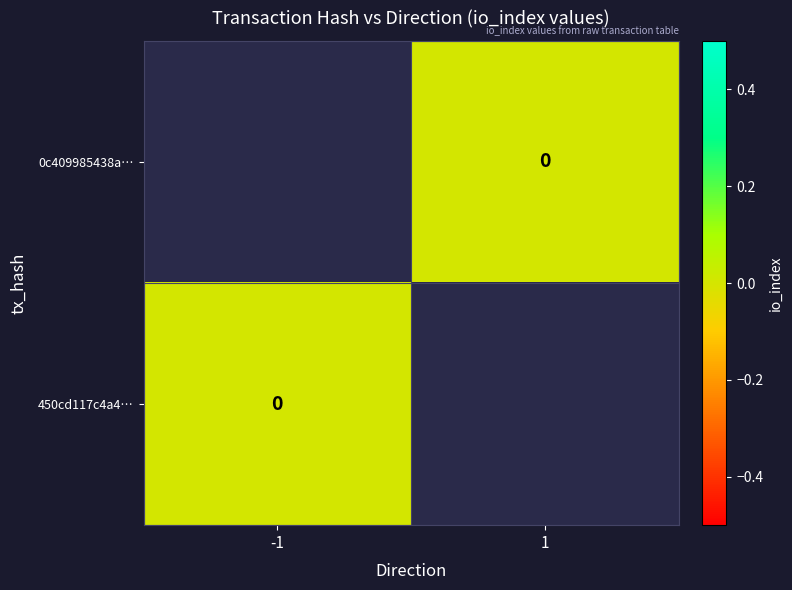

How many series are shown in this chart?

2